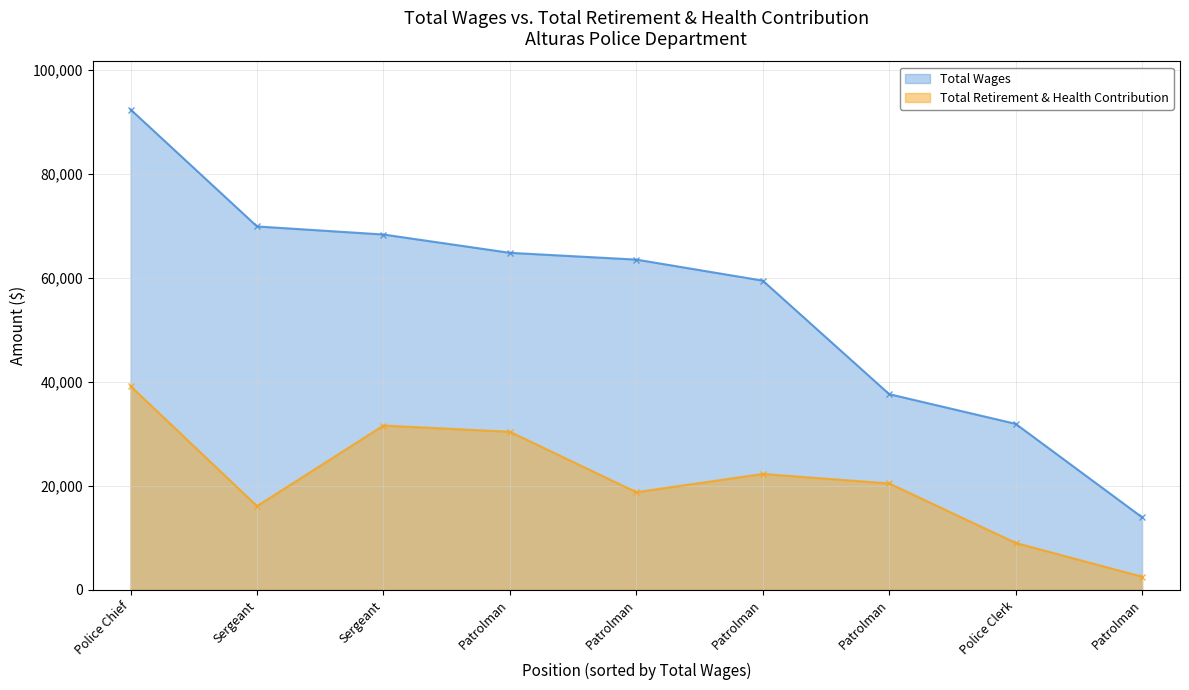

Reading right to left, extract all data points from this chart.

Total Wages: 13964	31932	37640	59471	63516	64819	68340	69893	92379
Total Retirement & Health Contribution: 2529	9028	20466	22292	18783	30402	31603	16110	39179